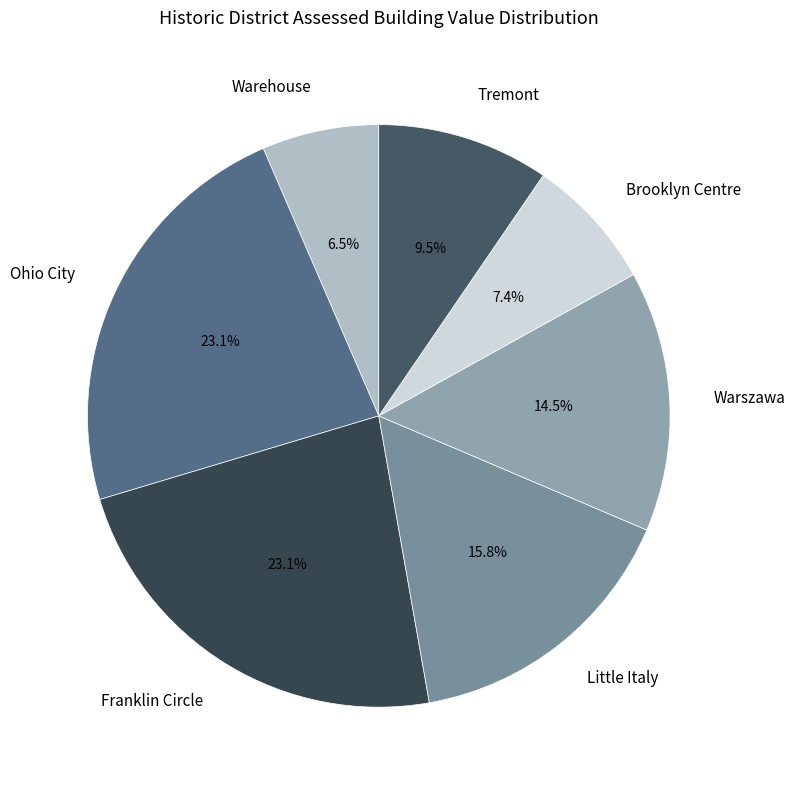

Which slice is the smallest?

Warehouse